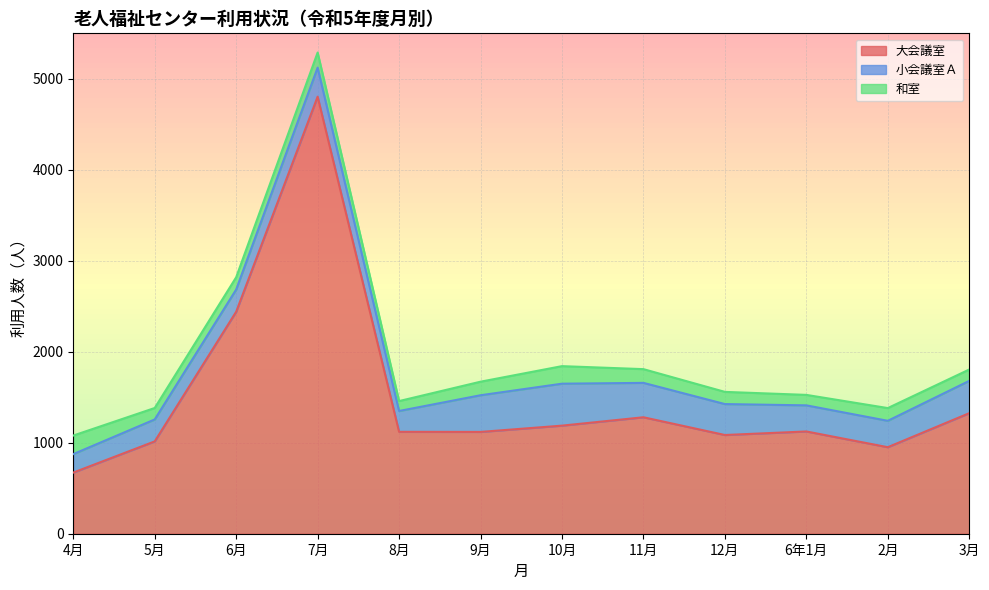

How many data points in 和室 are above 140?

5